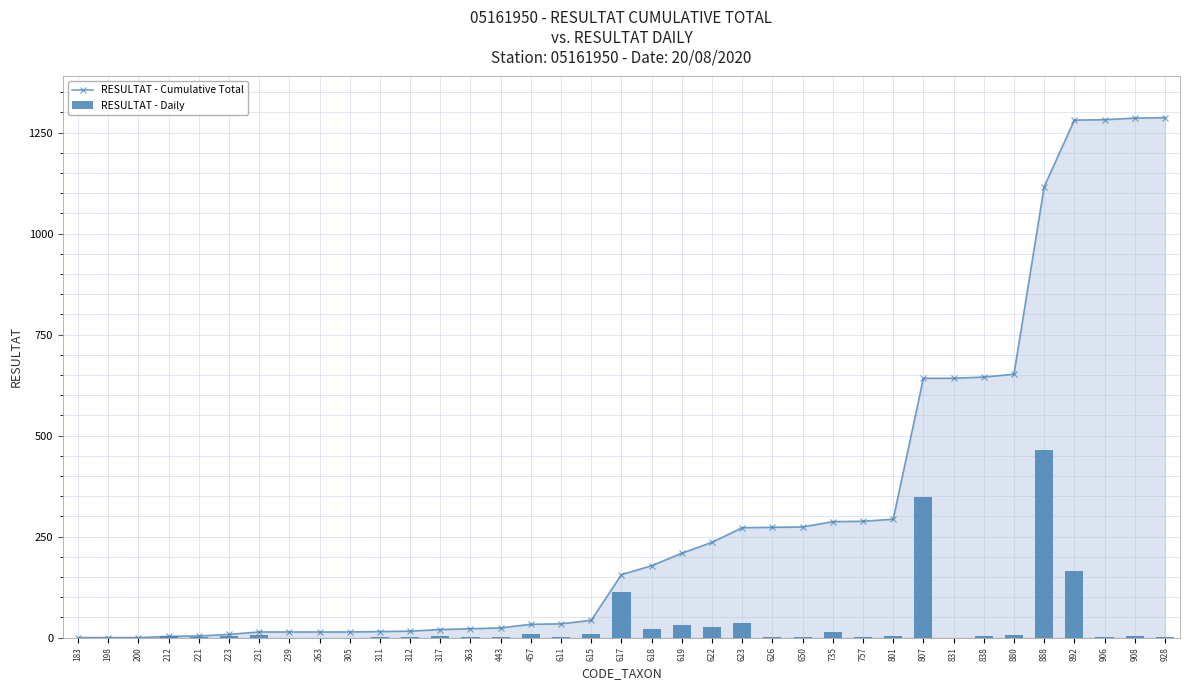

Reading right to left, transcribe all the data shown in this chart.

RESULTAT - Cumulative Total: 1287	1286	1282	1281	1116	652	645	642	642	293	288	287	274	273	272	236	209	178	156	43	34	33	24	22	20	16	15	14	14	14	14	8	4	3	0	0	0
RESULTAT - Daily: 1	4	1	165	464	7	3	0	349	5	1	13	1	1	36	27	31	22	113	9	1	9	2	2	4	1	1	0	0	0	6	4	1	3	0	0	0